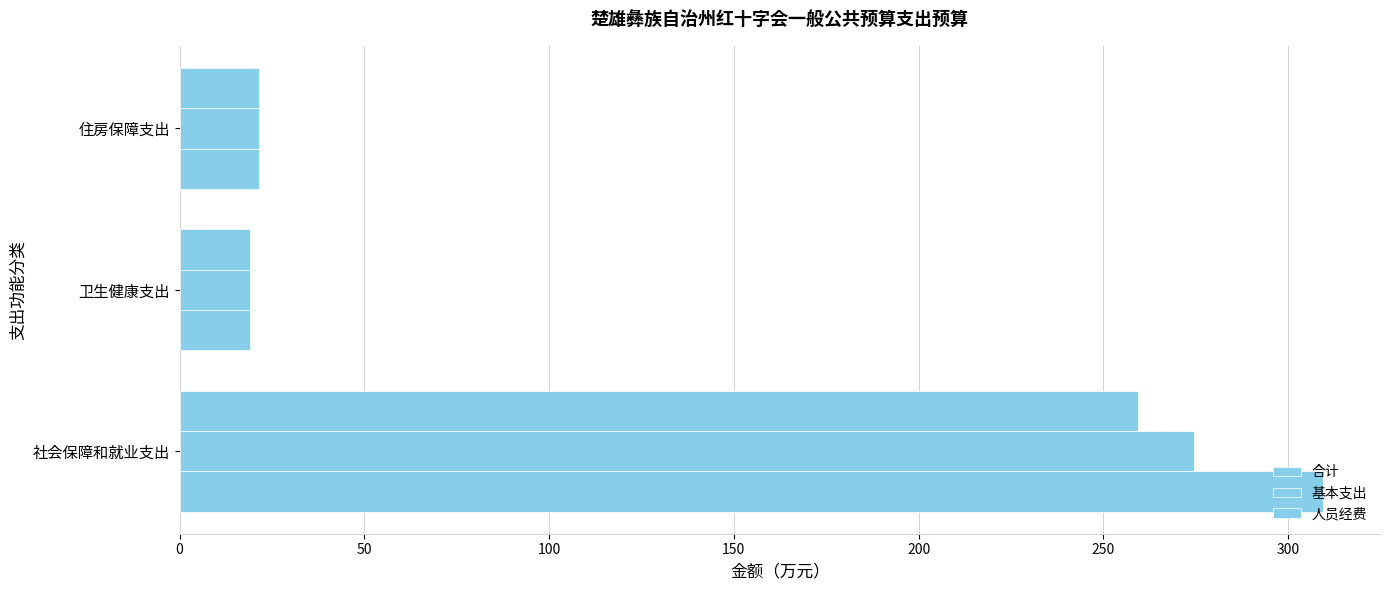

How many data points in 基本支出 are above 21?

2